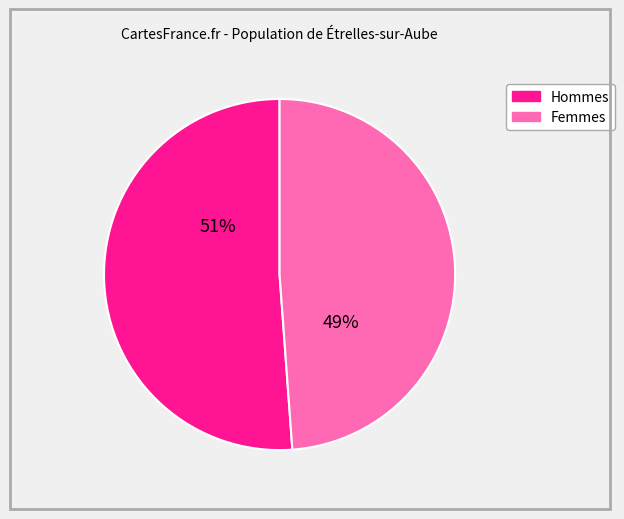

To the nearest percent, what is the average slice percentage?

50%